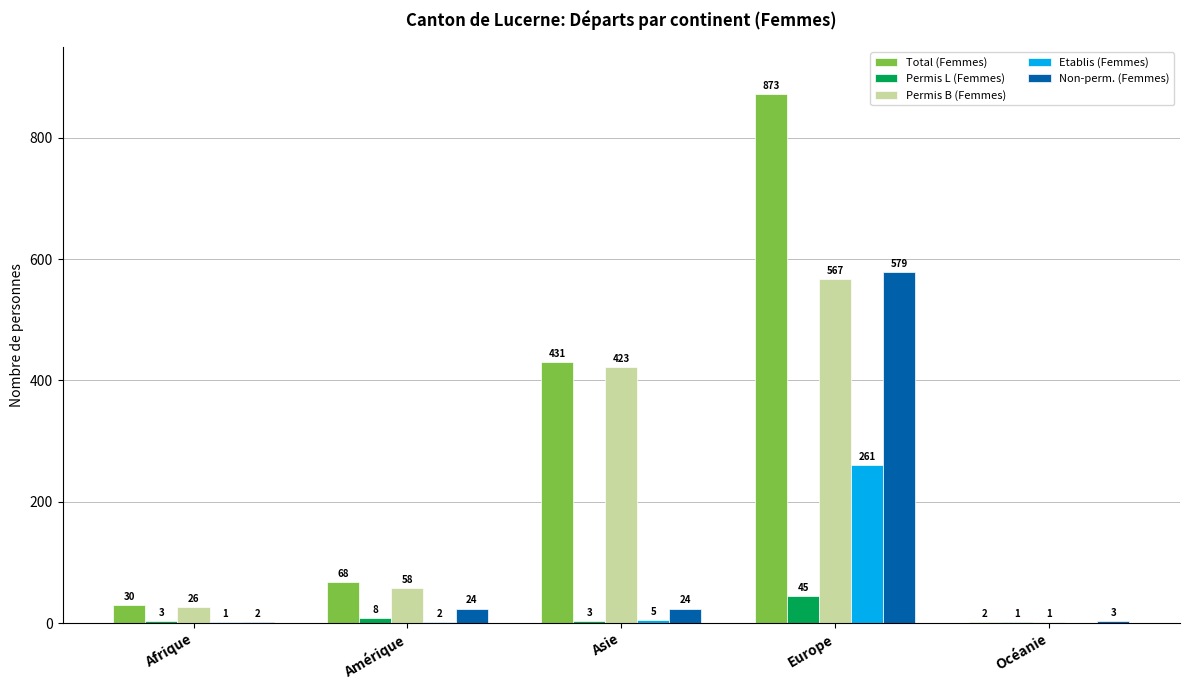

Which series changed the most between Europe and Océanie?

Total (Femmes)